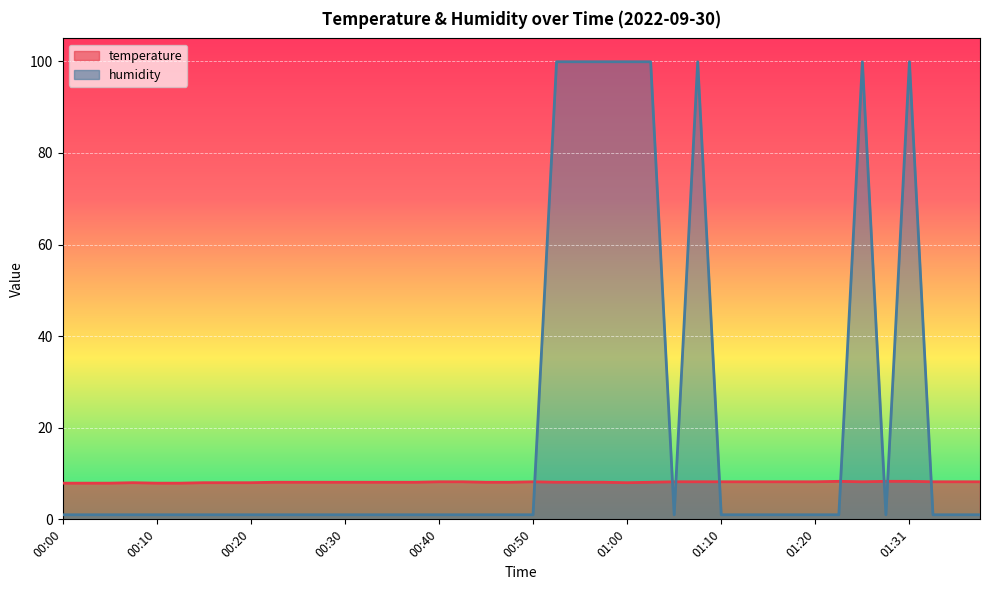

What is the highest value of the humidity series?

99.9